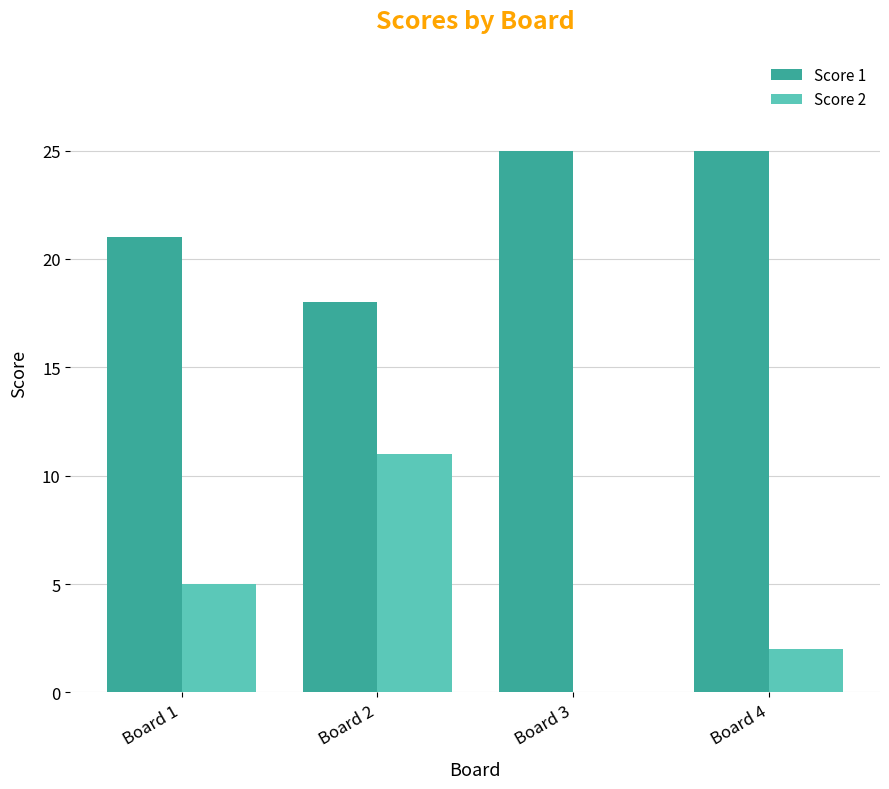

What is the greatest value displayed?

25